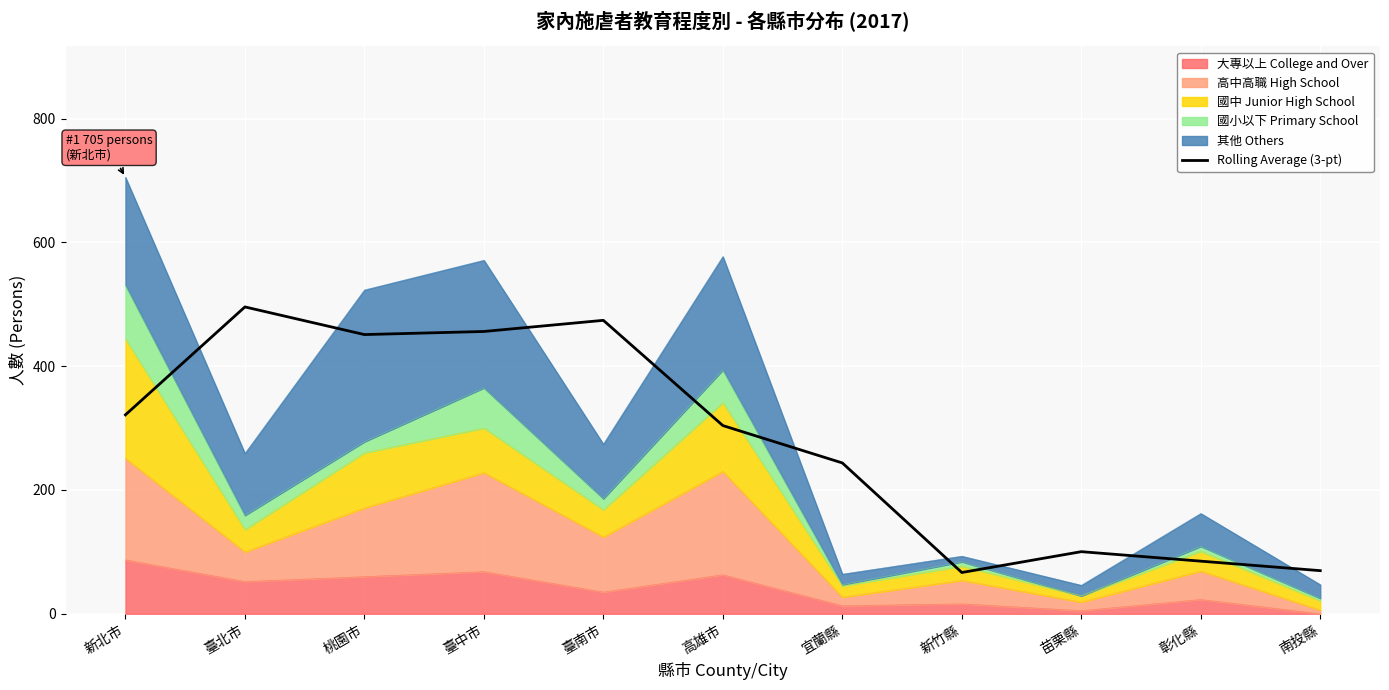

Which label corresponds to the largest value in the chart?

臺北市